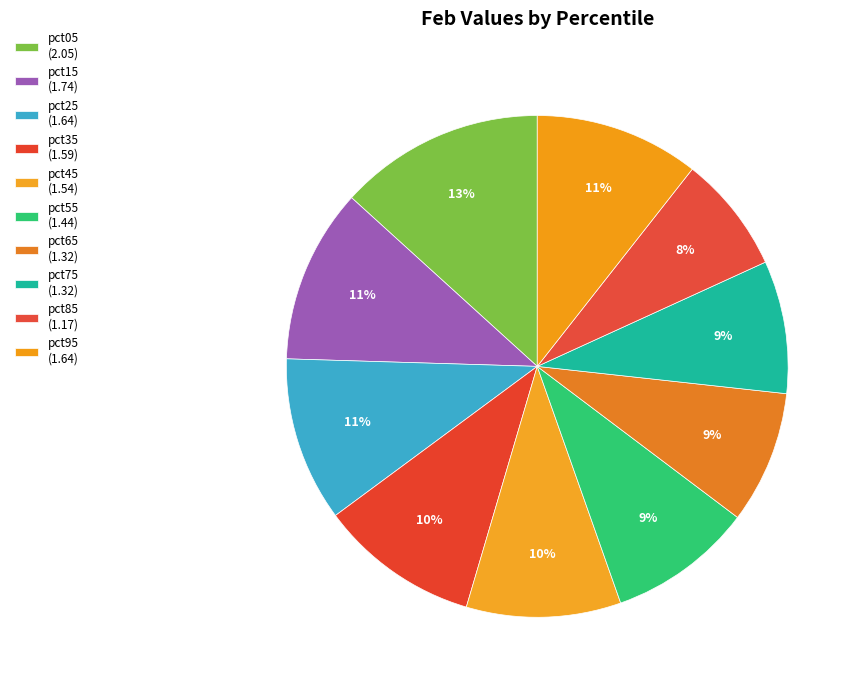

What percentage is NOT represented by pct25?

89.4%